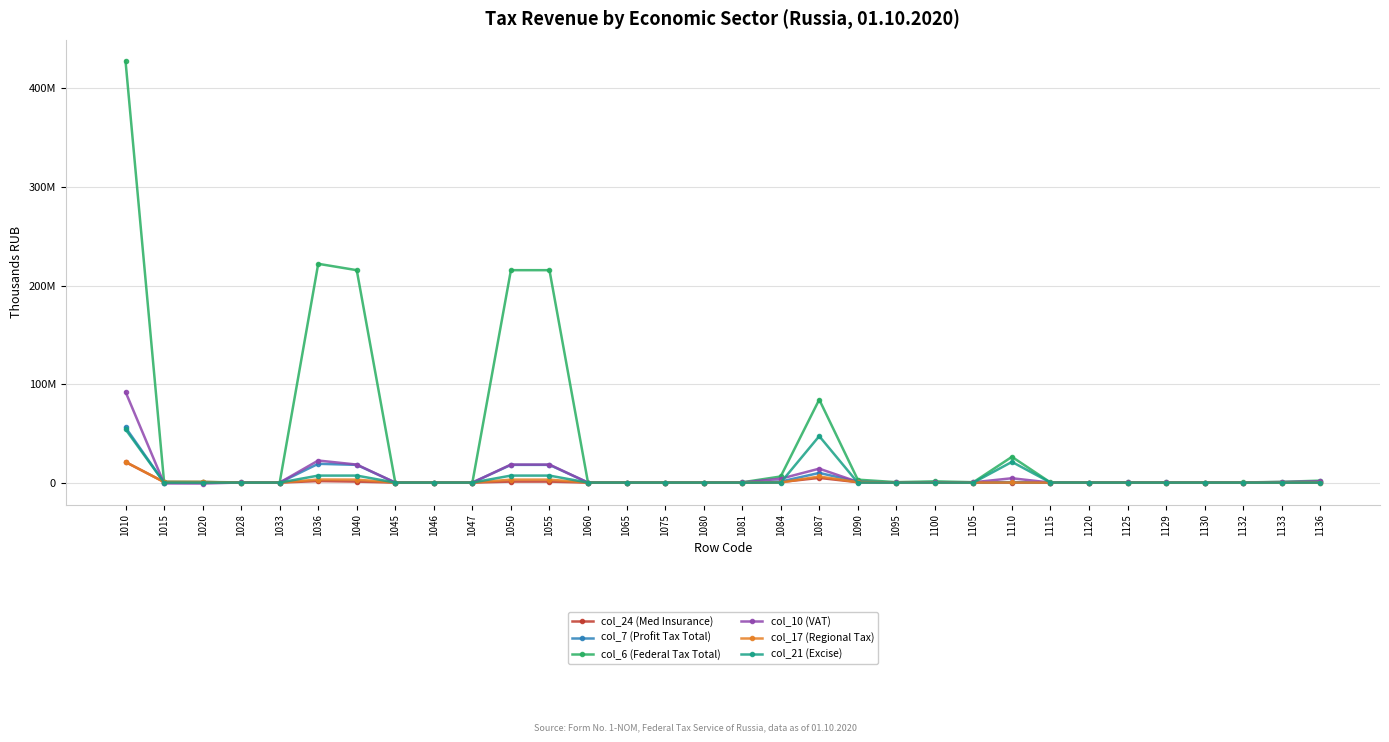

What are all the series names shown in the legend?

col_24 (Med Insurance), col_7 (Profit Tax Total), col_6 (Federal Tax Total), col_10 (VAT), col_17 (Regional Tax), col_21 (Excise)